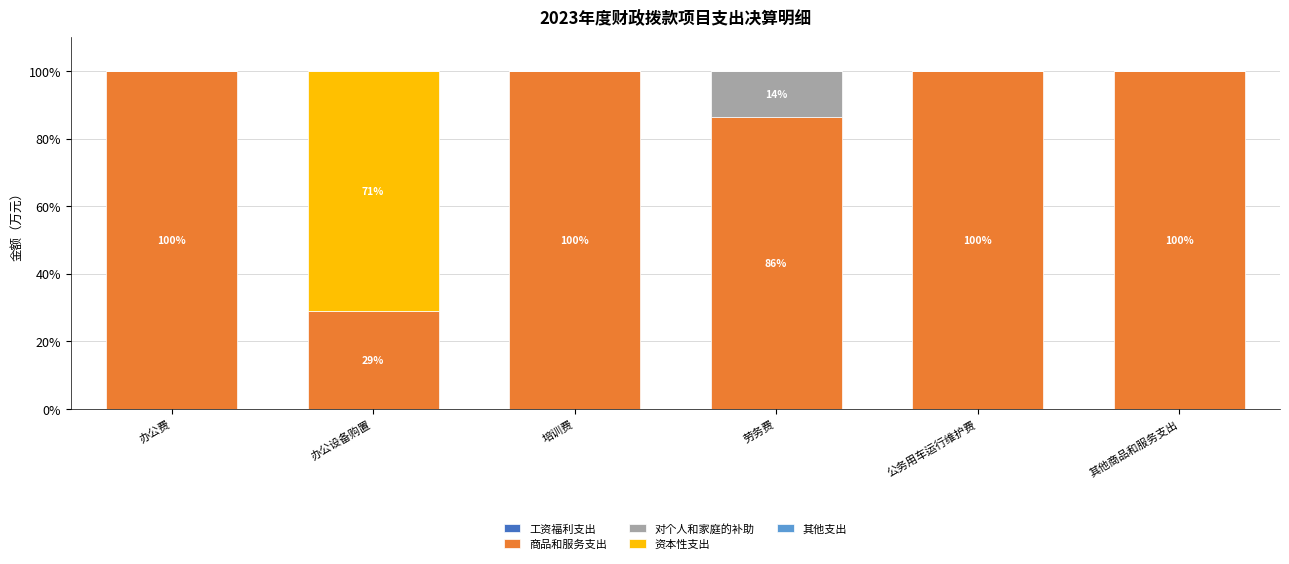

Is it true that 商品和服务支出 equals 169.8 at 培训费?

False